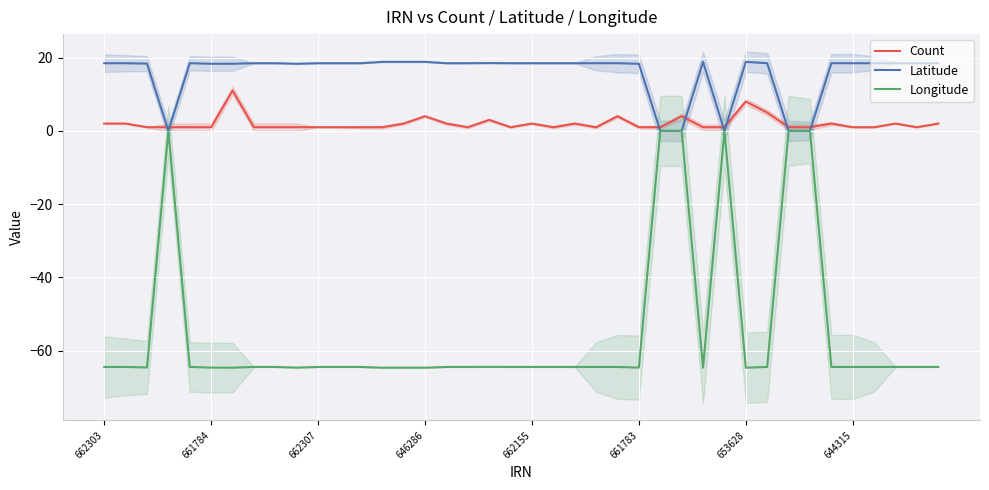

The value of Longitude at 662307 is -113.5. True or false?

False